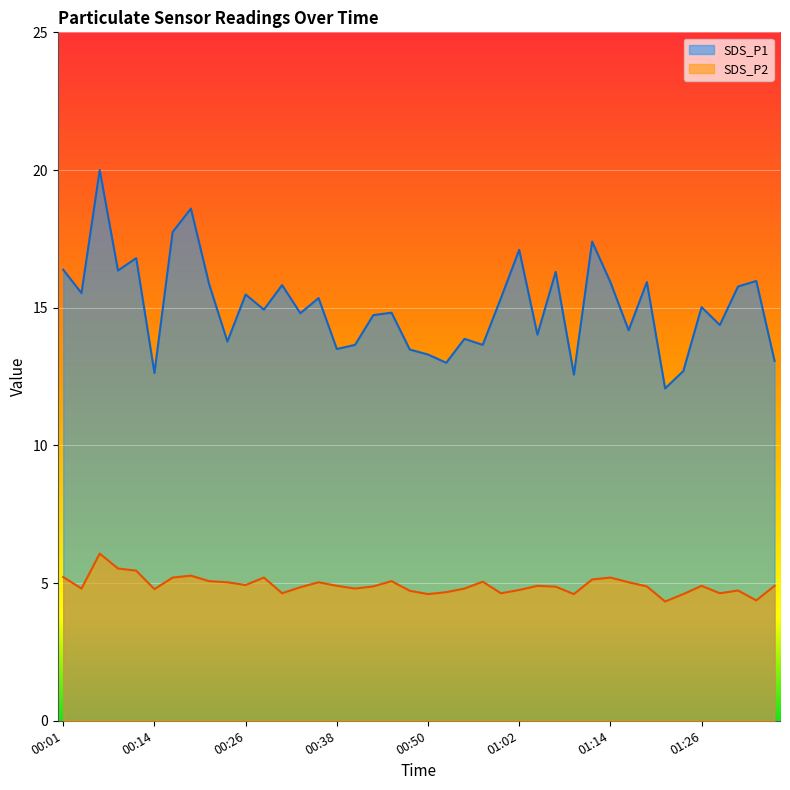

Which series has the largest range (max minus min)?

SDS_P1